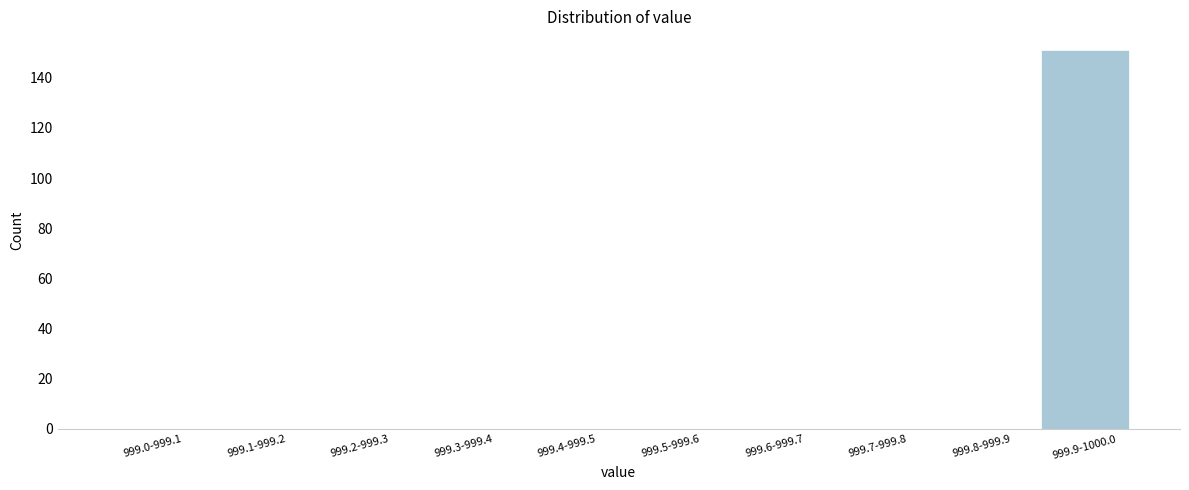

Reading left to right, what are all the values shown in this chart?

999.0-999.1=0	999.1-999.2=0	999.2-999.3=0	999.3-999.4=0	999.4-999.5=0	999.5-999.6=0	999.6-999.7=0	999.7-999.8=0	999.8-999.9=0	999.9-1000.0=151